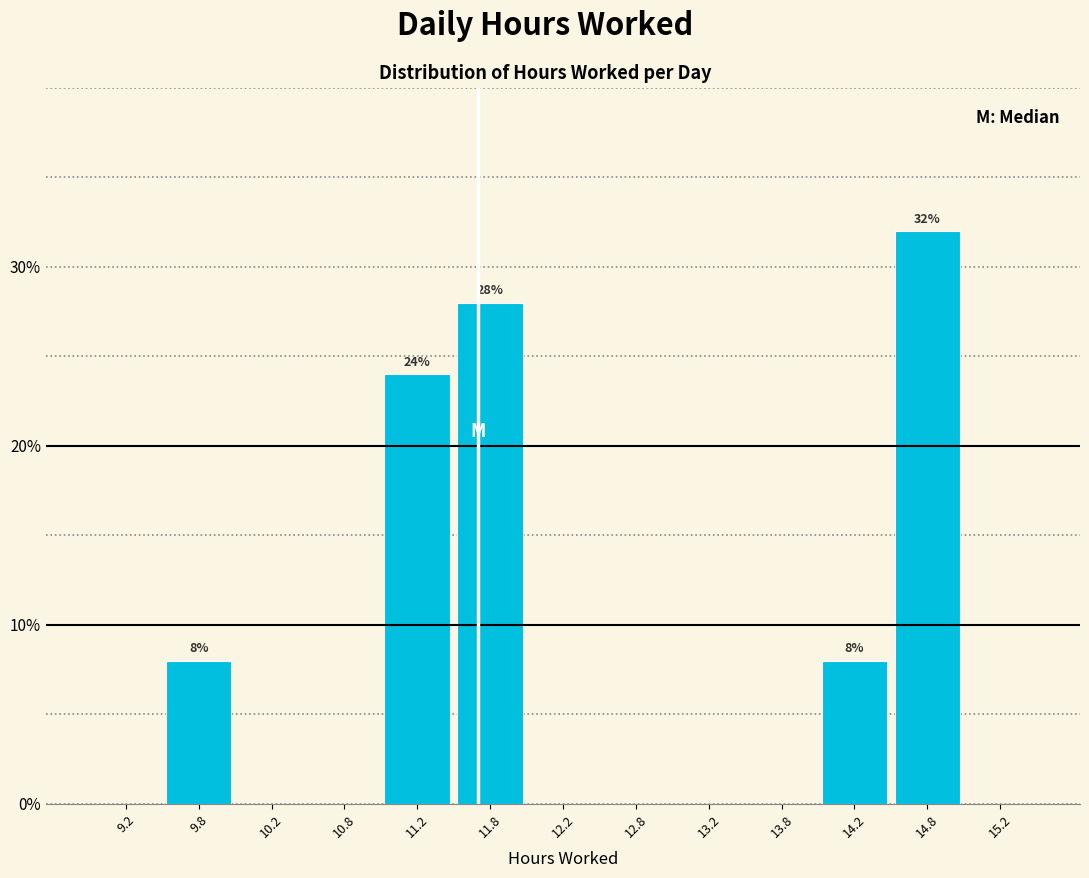

Which range on the x-axis has the tallest bar?

14.5 to 15.0